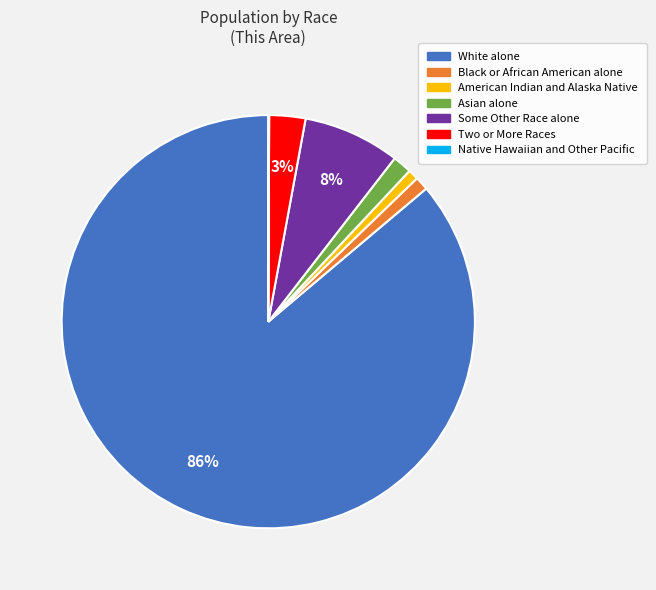

The Two or More Races slice represents 3% of the pie. True or false?

True